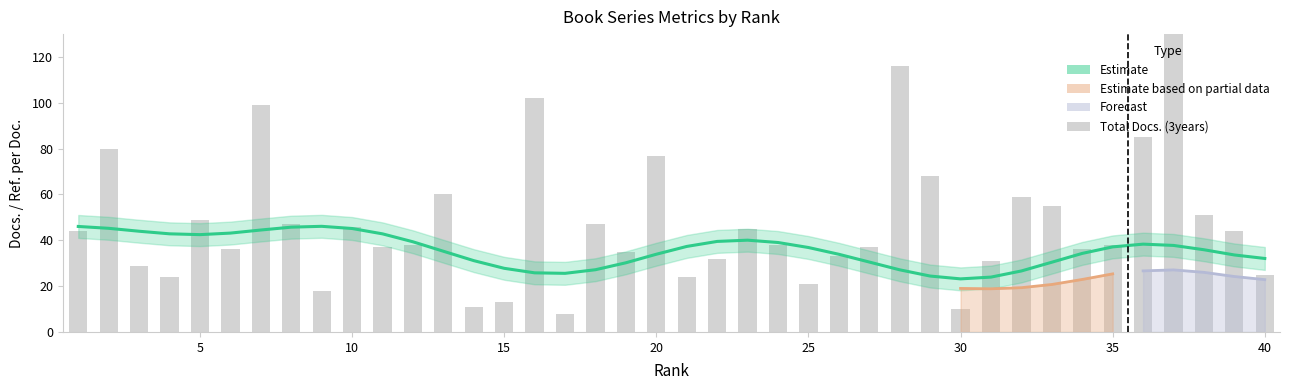

What is the maximum value for Citable Docs. (3years)?

201.0